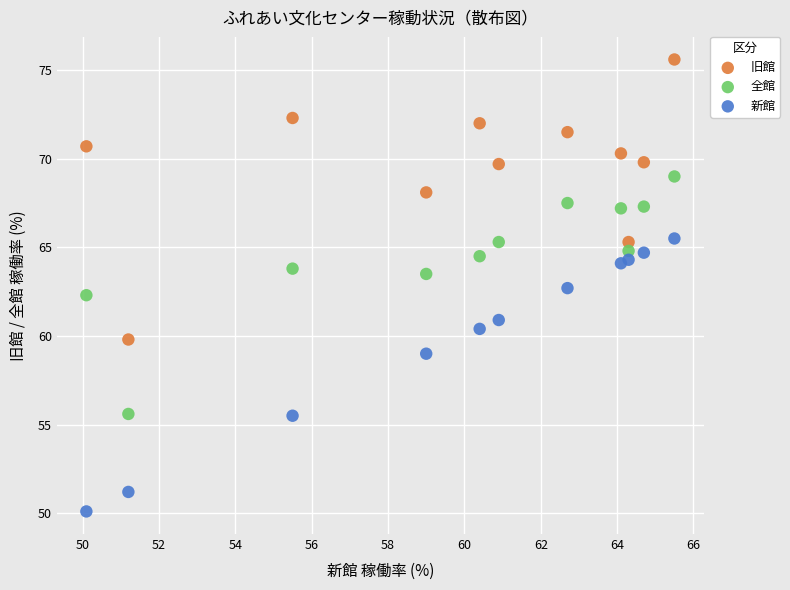

Which series reaches the maximum Y coordinate?

旧館